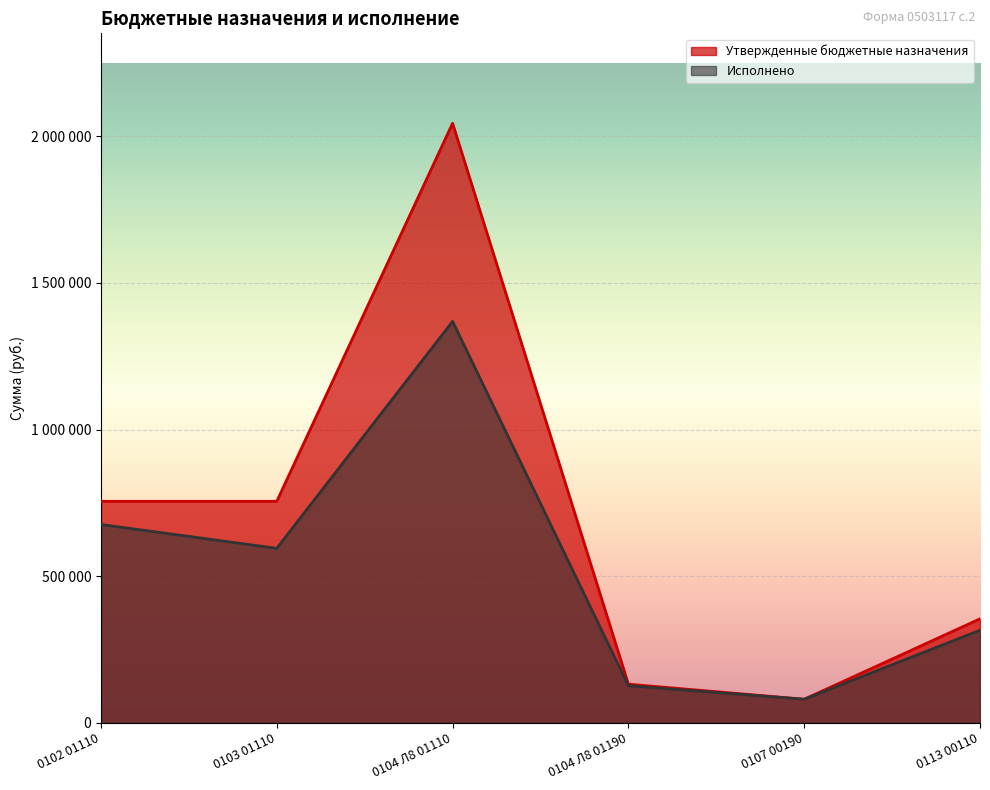

At which category is the sum across all series the highest?

0104 Л8 01110